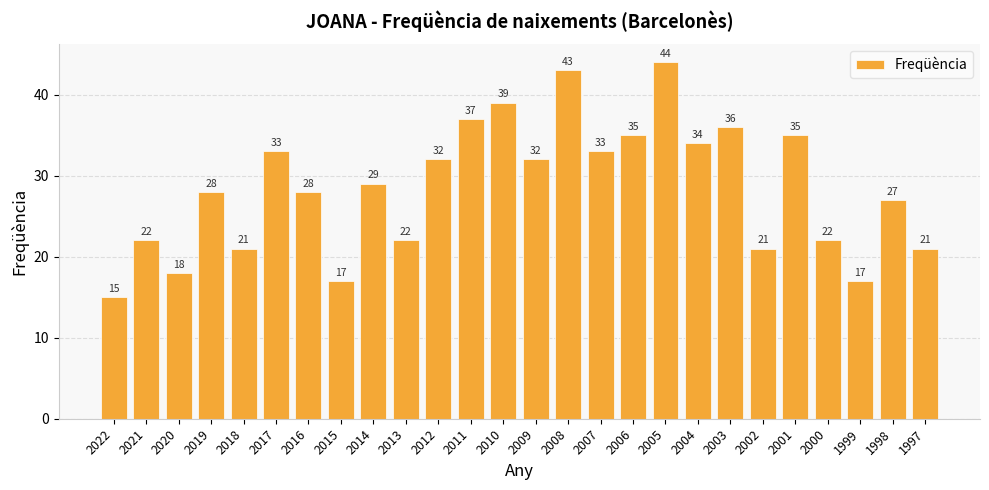

What is the ratio of the value at 2022 to the value at 1998?

0.6